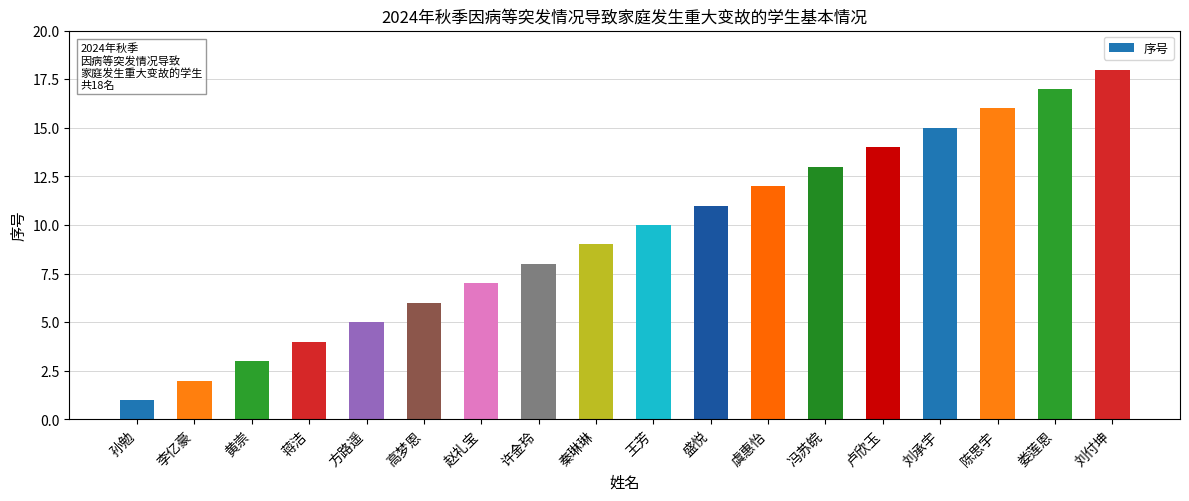

Does the chart contain stacked bars?

No